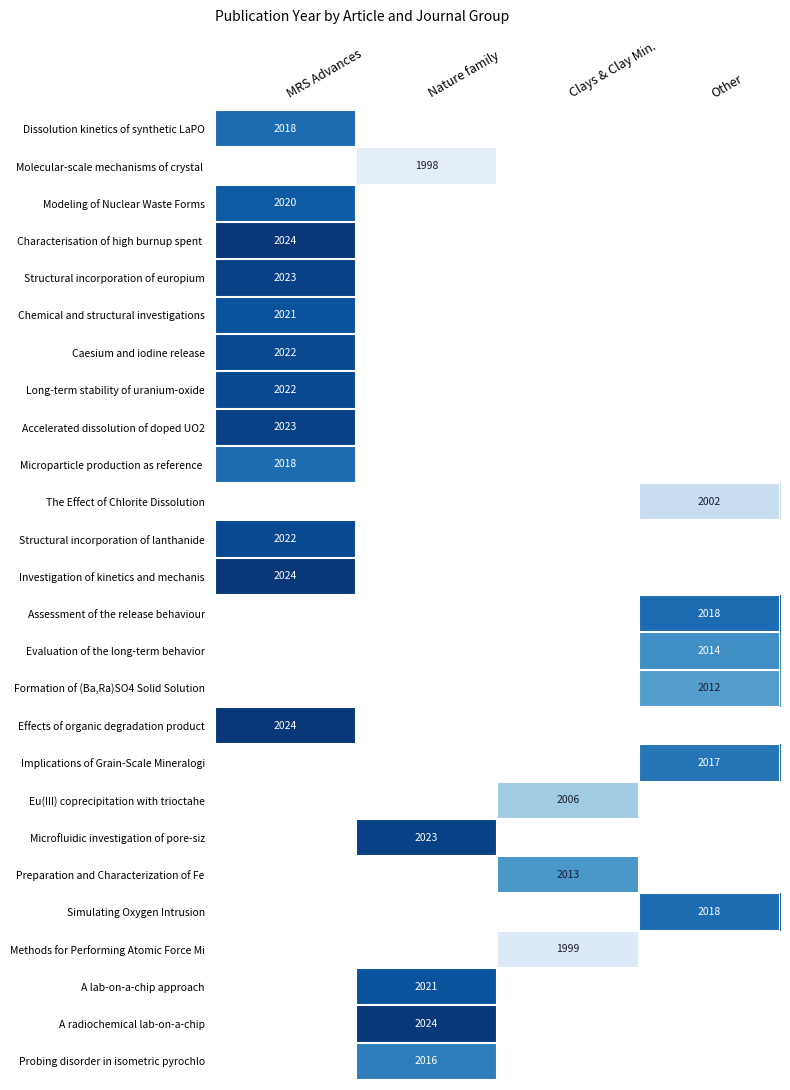

True or false: Effects of organic degradation product has a value of 751 at MRS Advances.

False